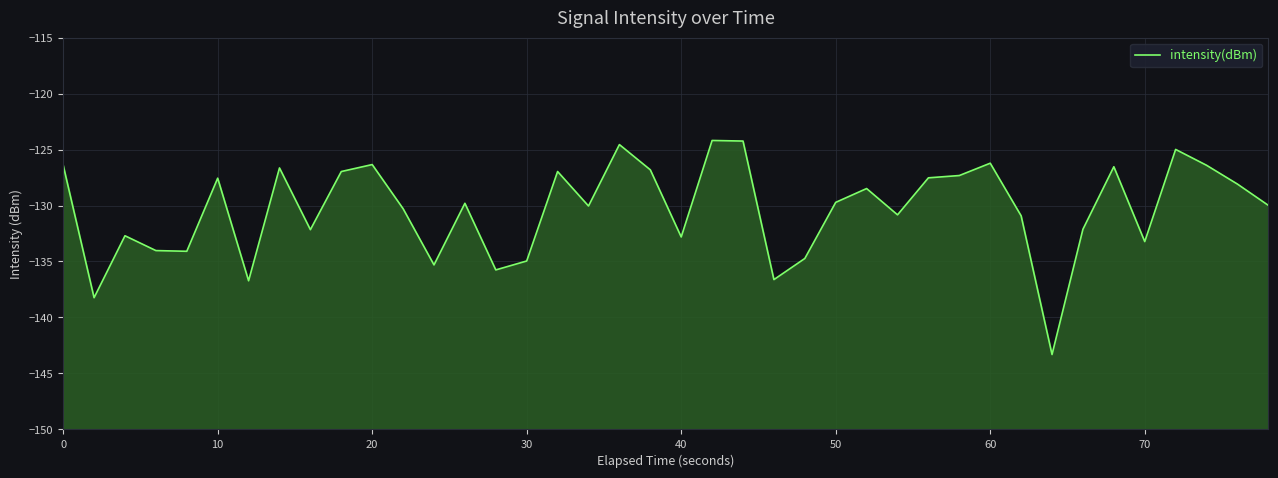

How many points are lower than both their immediate neighbors (excluding endpoints)?

12